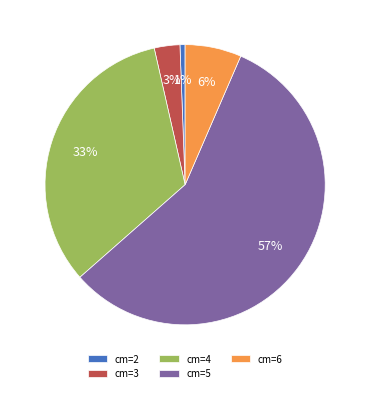

Which has a higher value, cm=4 or cm=3?

cm=4